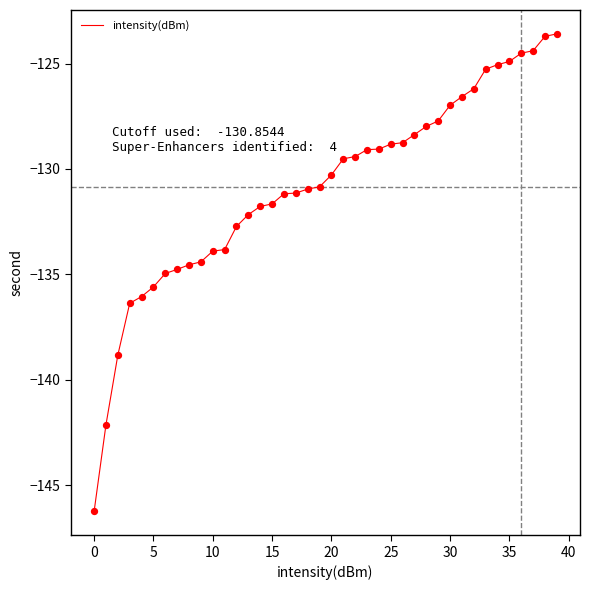

What is the greatest value displayed?

-123.6